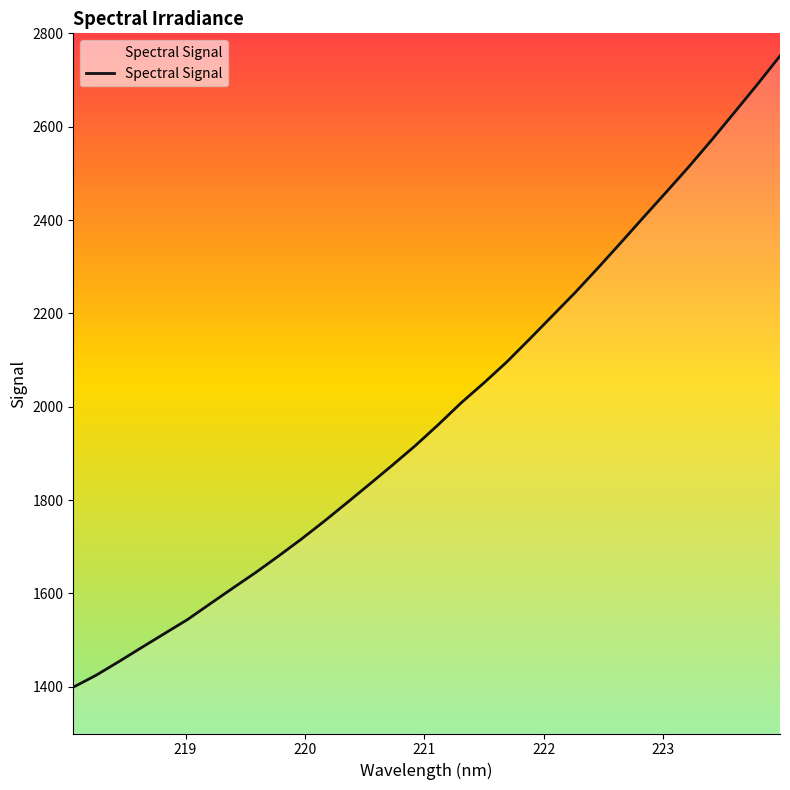

What is the average value?

1987.5